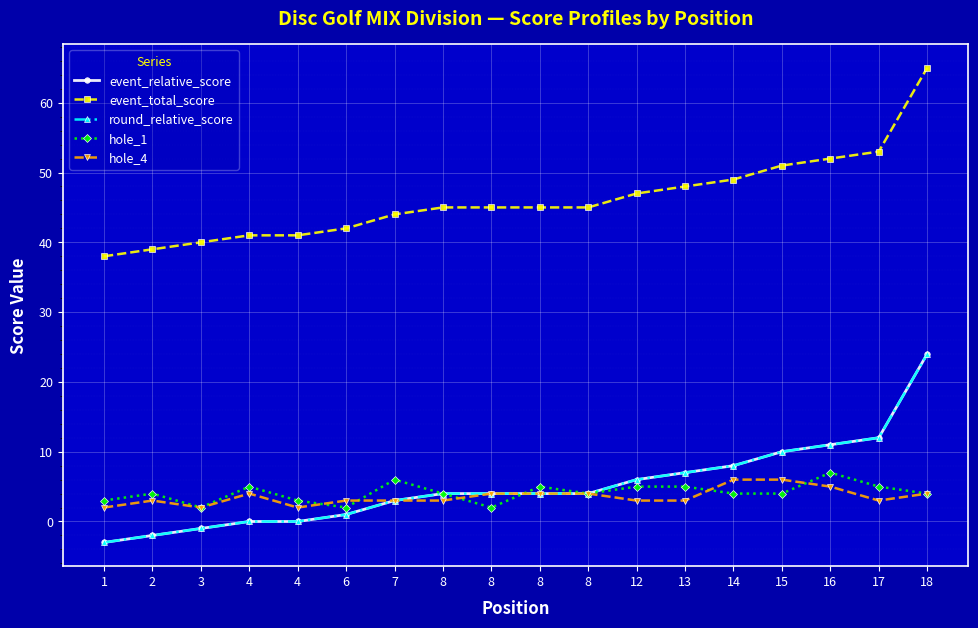

At which label does hole_4 reach its peak?

14